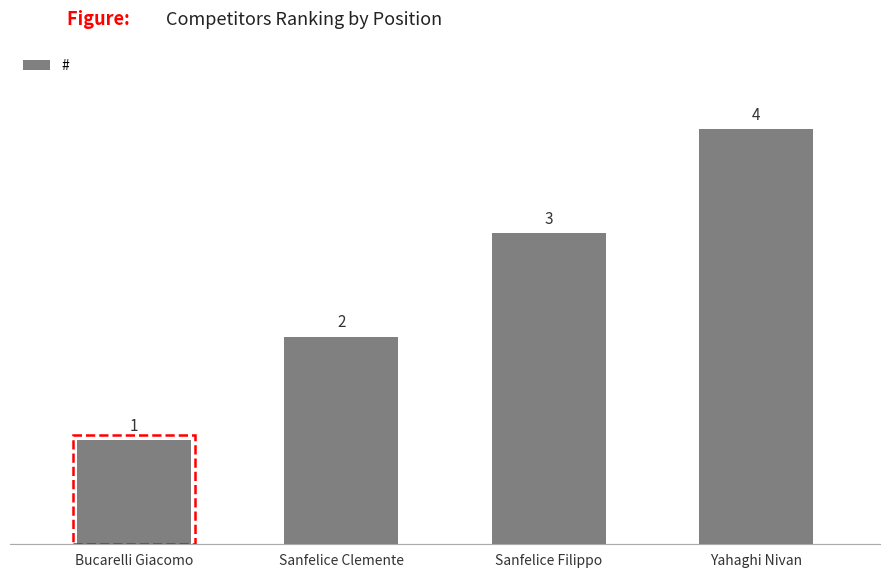

At which label is the value closest to 2?

Sanfelice Clemente